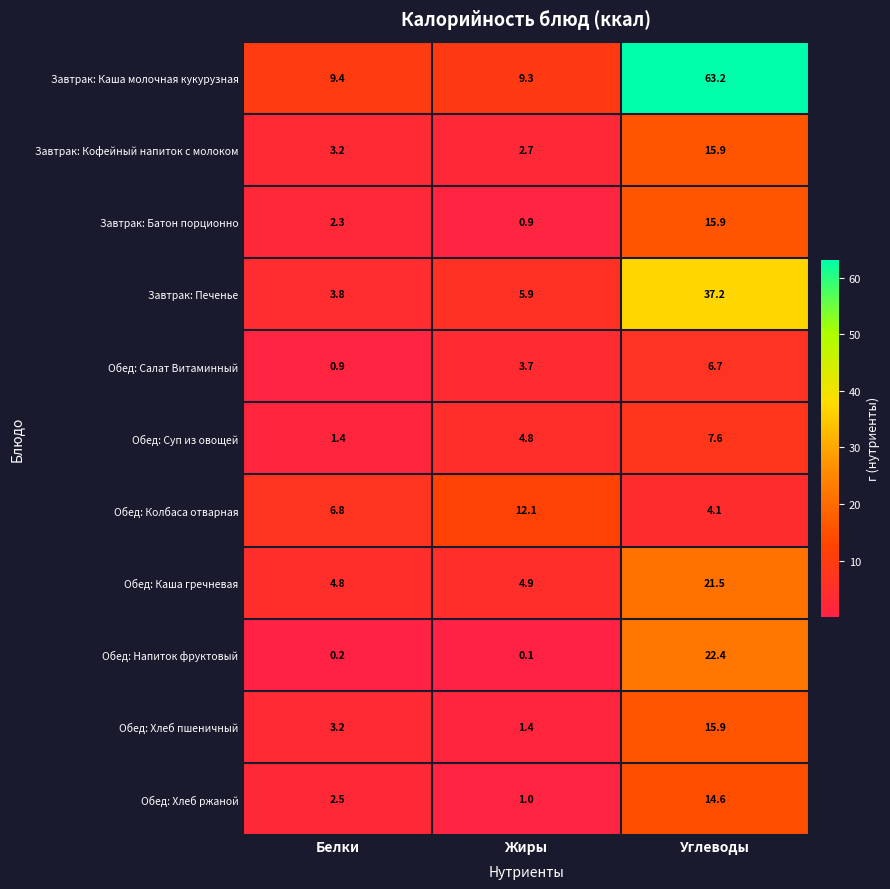

What is the difference between the highest and lowest values at Белки?

9.2